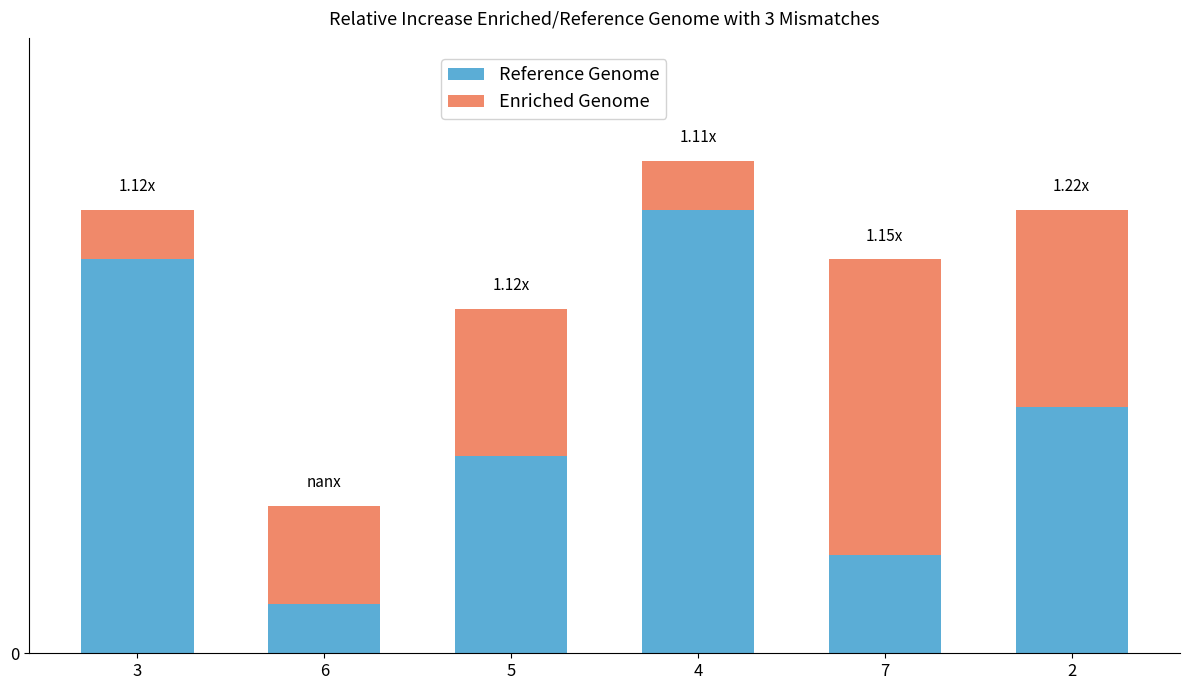

Where does the Reference Genome series first go above 5?

3